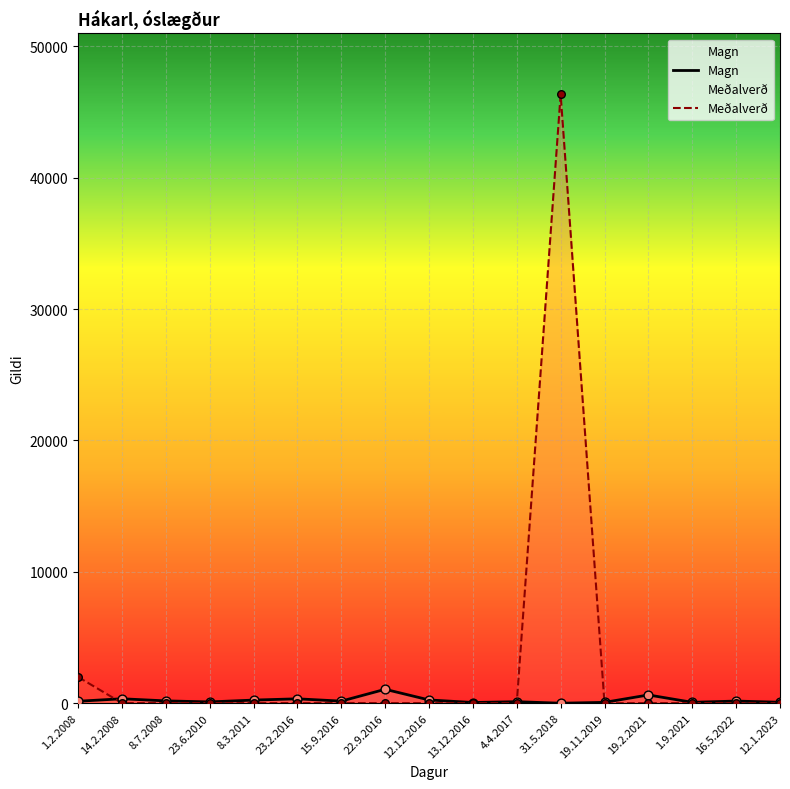

Which series reaches the maximum Y coordinate?

Meðalverð